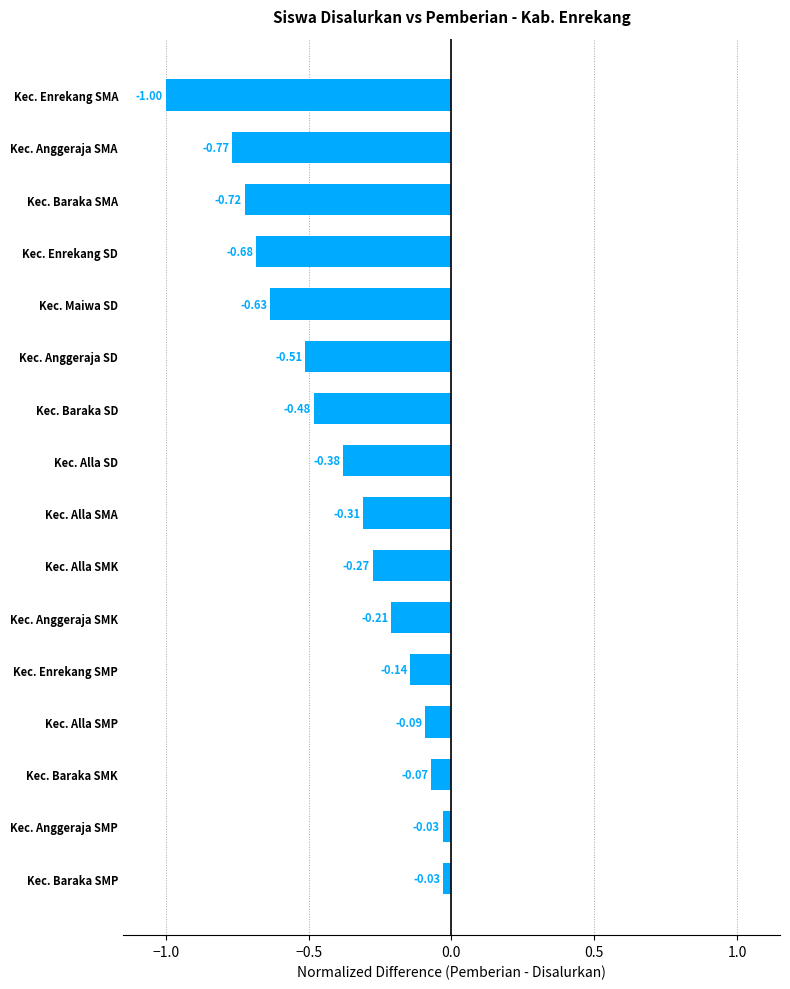

Which category has the lowest value across all series?

Kec. Enrekang SMA